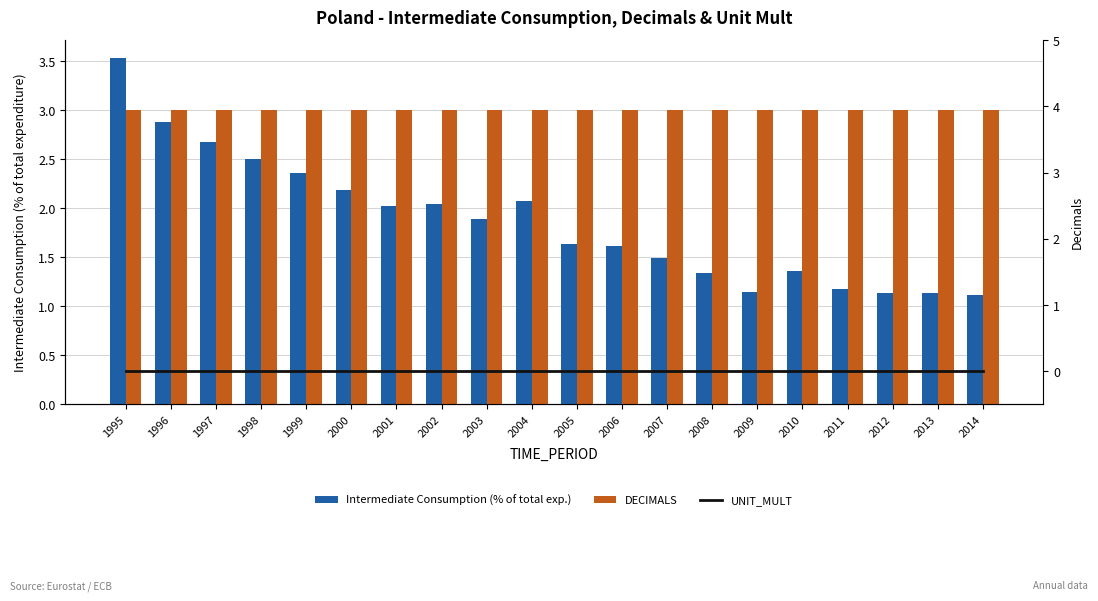

What are all the series names shown in the legend?

Intermediate Consumption (% of total exp.), DECIMALS, UNIT_MULT